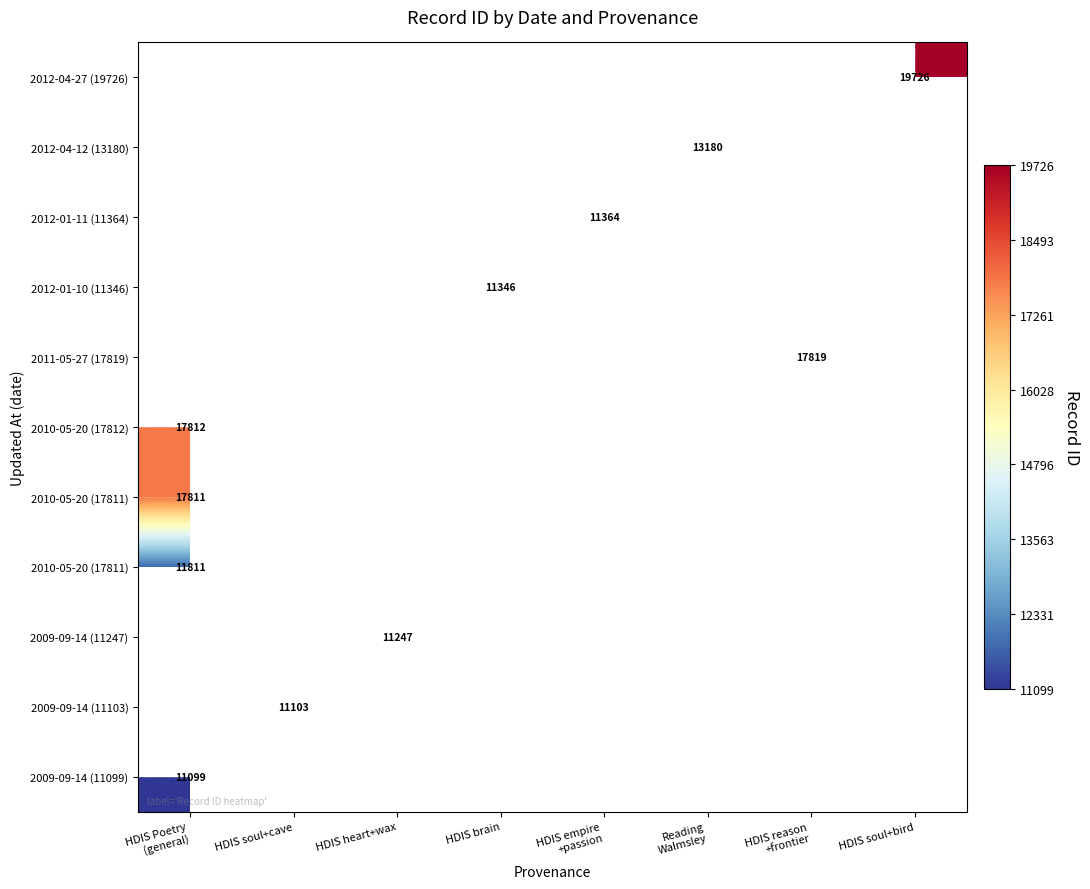

At which category does the chart reach its minimum across all series?

HDIS Poetry
(general)